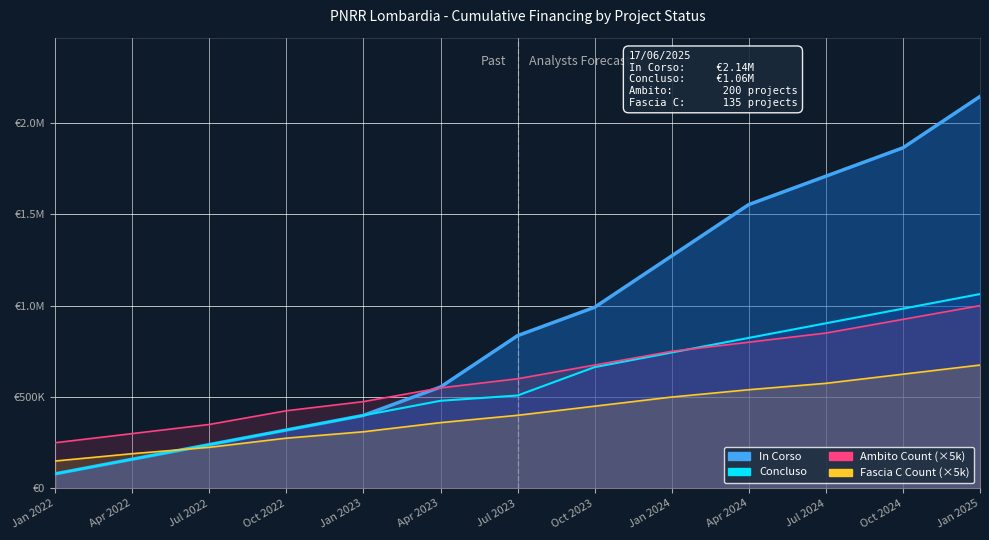

True or false: Fascia C Count (×5k) and Ambito Count (×5k) intersect in this chart.

False